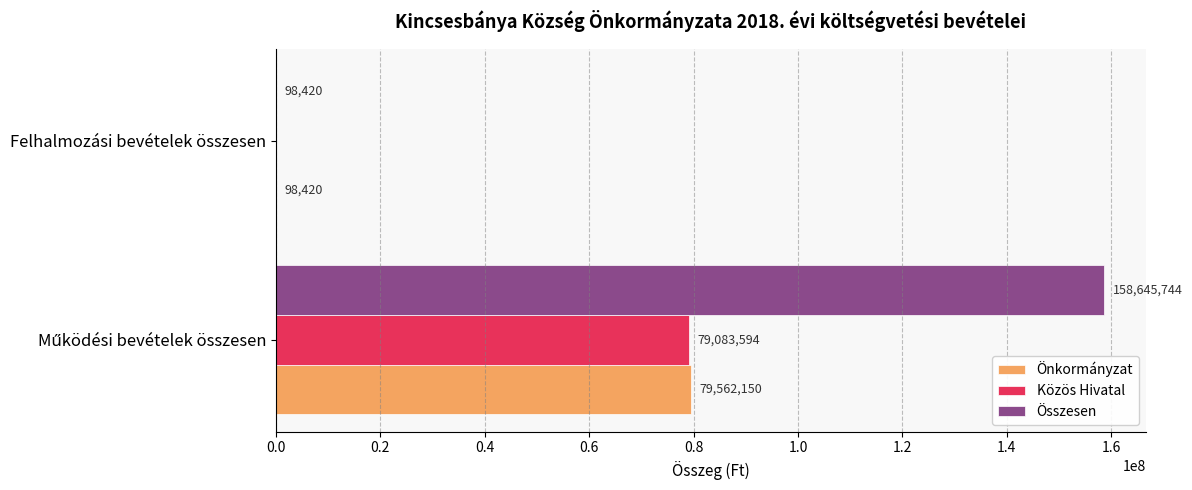

What is the total value across all series at Felhalmozási bevételek összesen?

196840